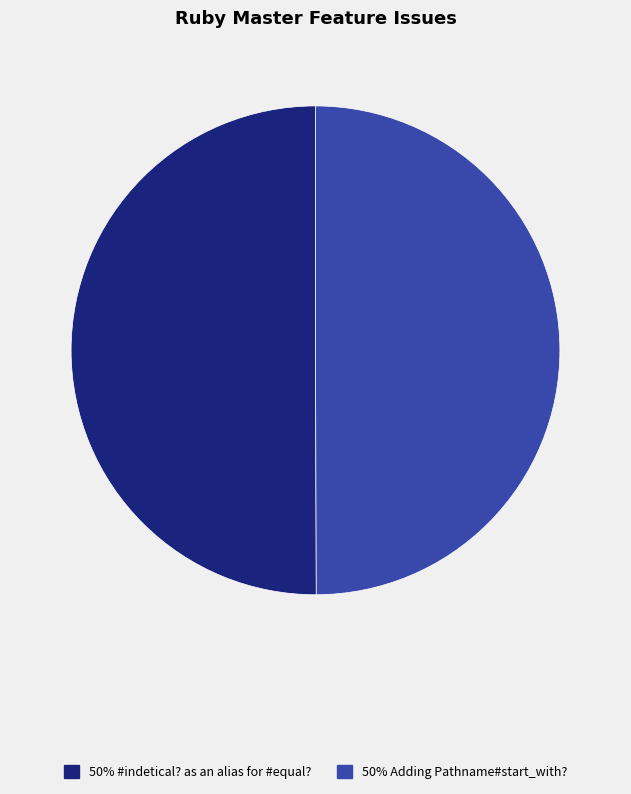

Approximately how many times larger is the value at 50% #indetical? as an alias for #equal? compared to 50% Adding Pathname#start_with??

1.0